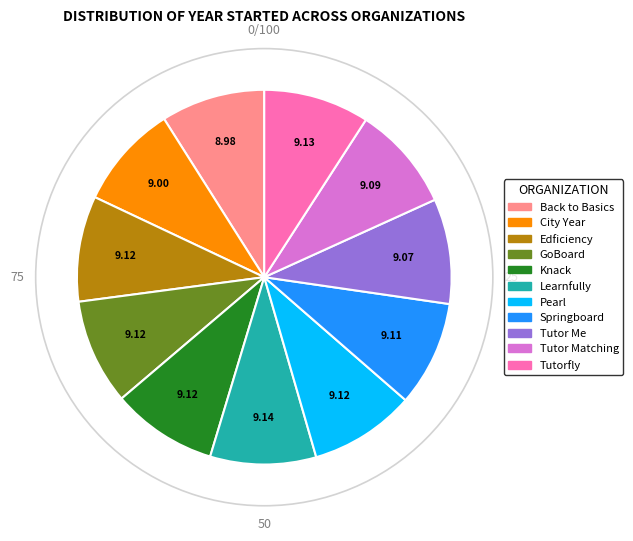

Does any single category account for the majority?

No